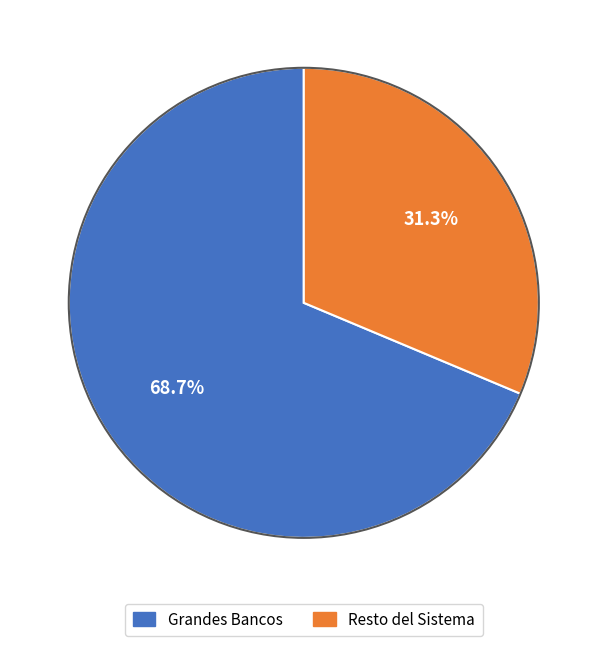

How many slices are in this pie chart?

2